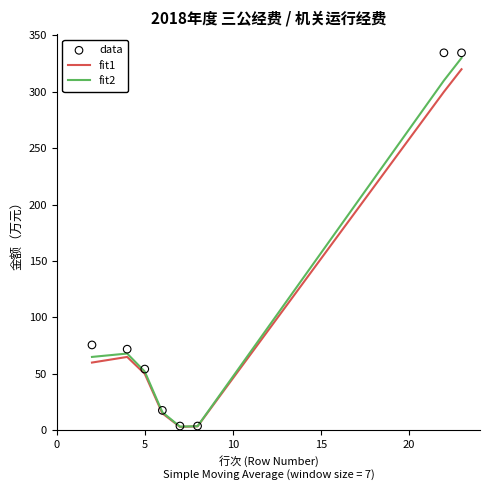

Which series reaches the maximum Y coordinate?

data